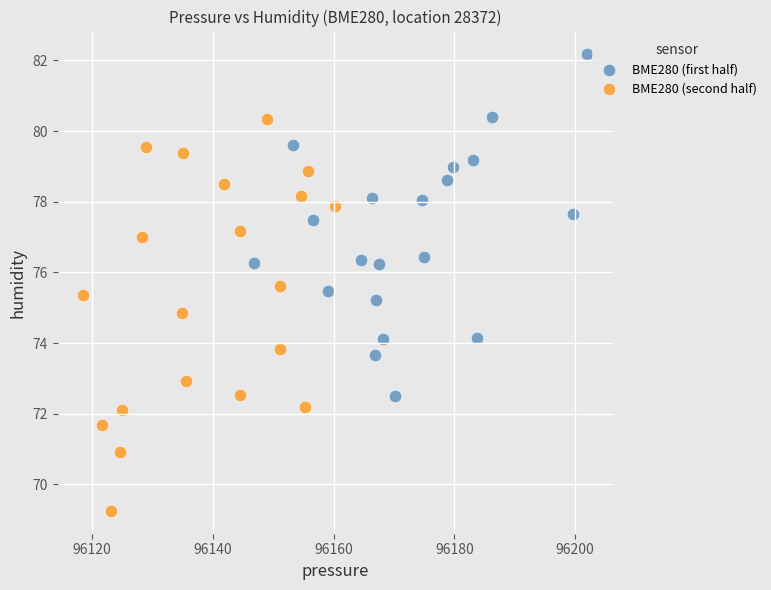

Which series reaches the maximum Y coordinate?

BME280 (first half)